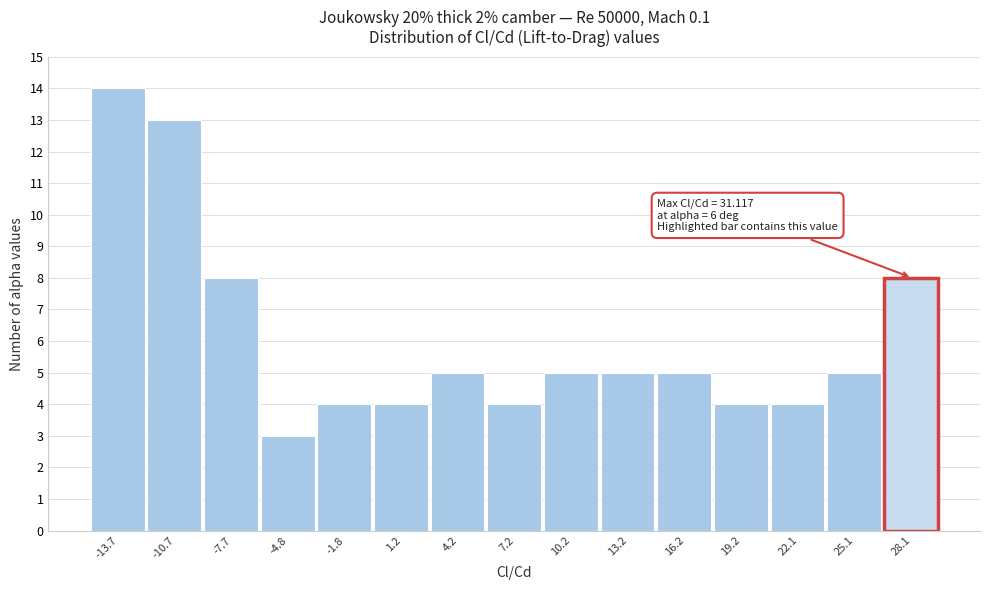

Reading left to right, what are all the values shown in this chart?

14	13	8	3	4	4	5	4	5	5	5	4	4	5	8